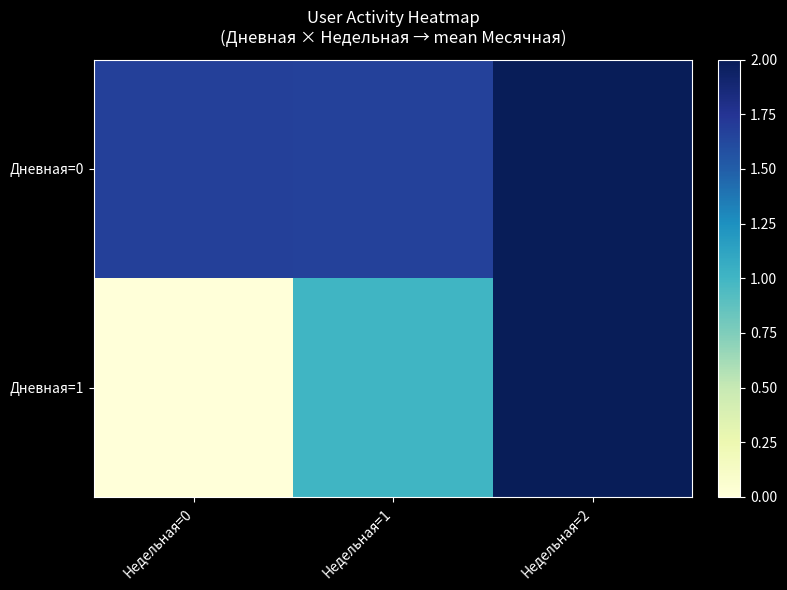

At which category is the sum across all series the highest?

Недельная=2